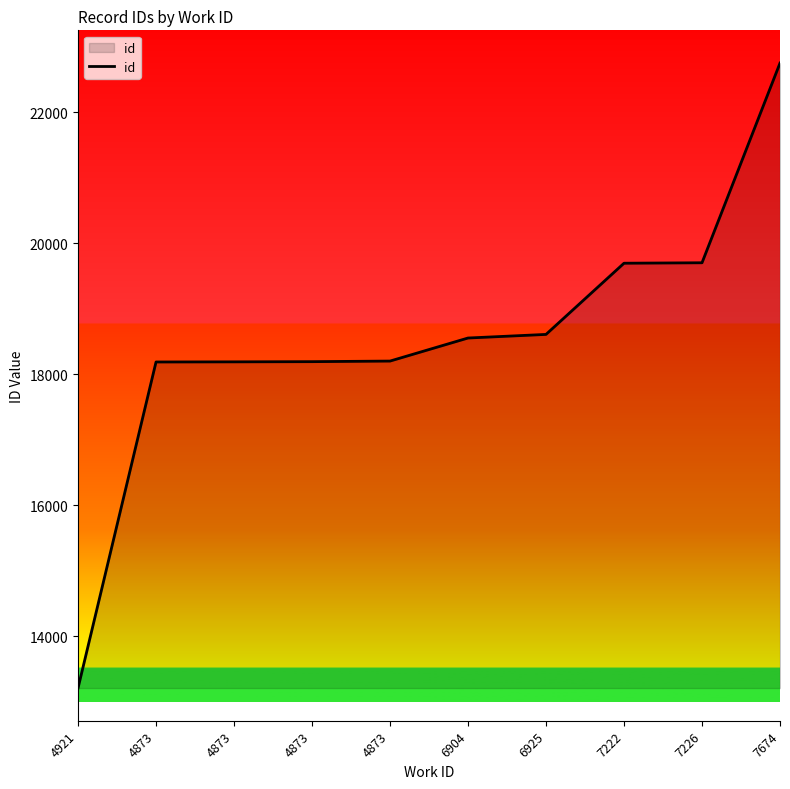

Reading right to left, transcribe all the data shown in this chart.

22751	19702	19695	18608	18553	18201	18192	18189	18187	13208